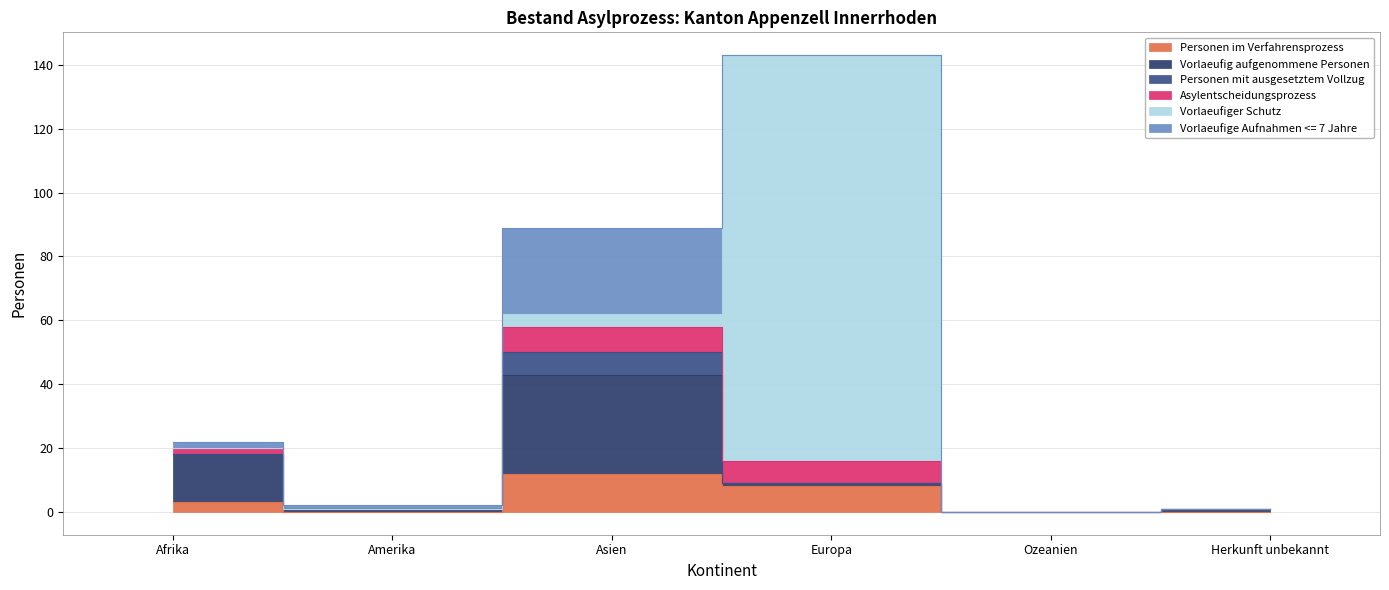

The Vorlaeufiger Schutz series shows 76 at Amerika. True or false?

False